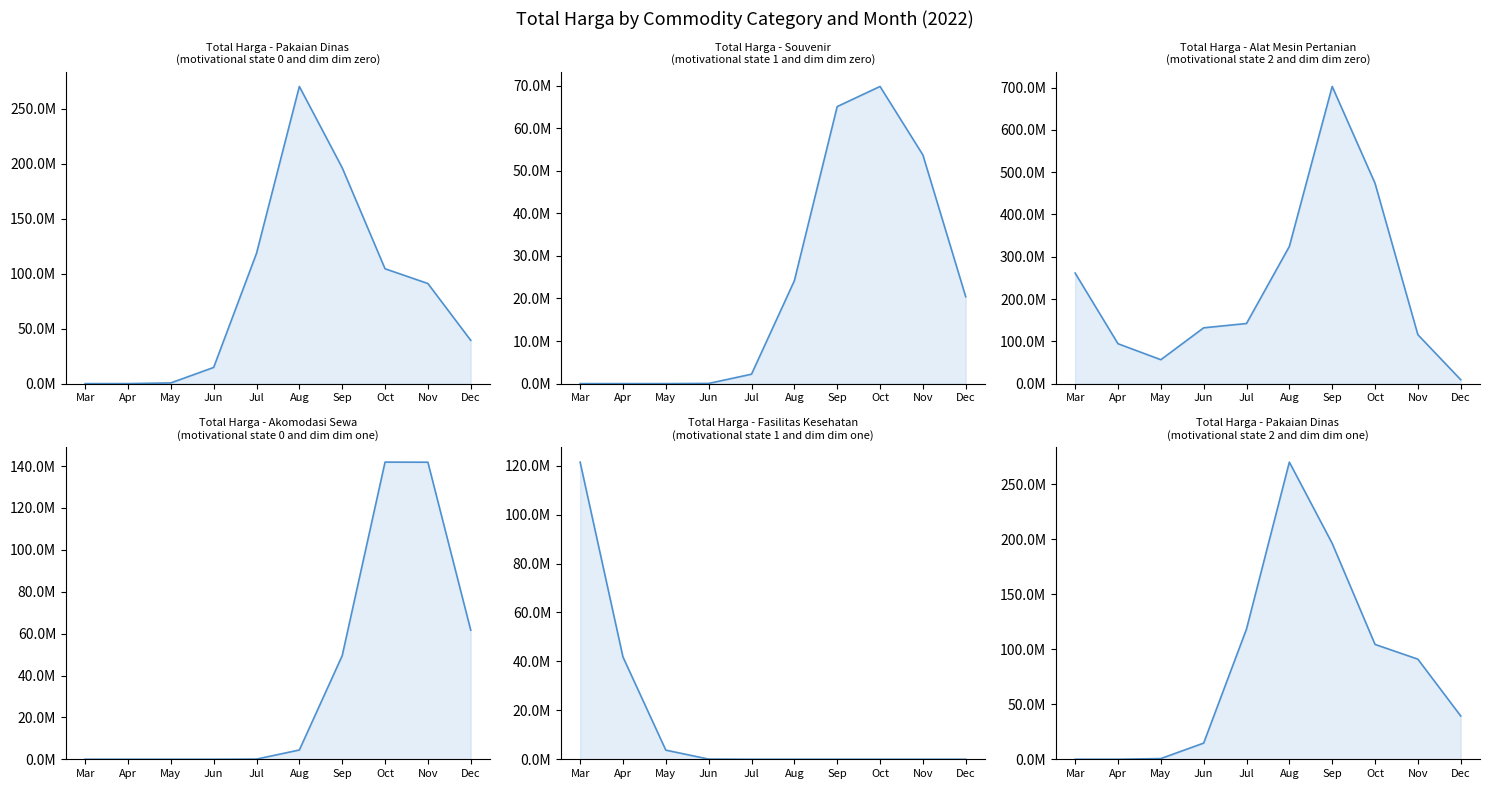

What is the sum of all Fasilitas Kesehatan line values?

167072245.0